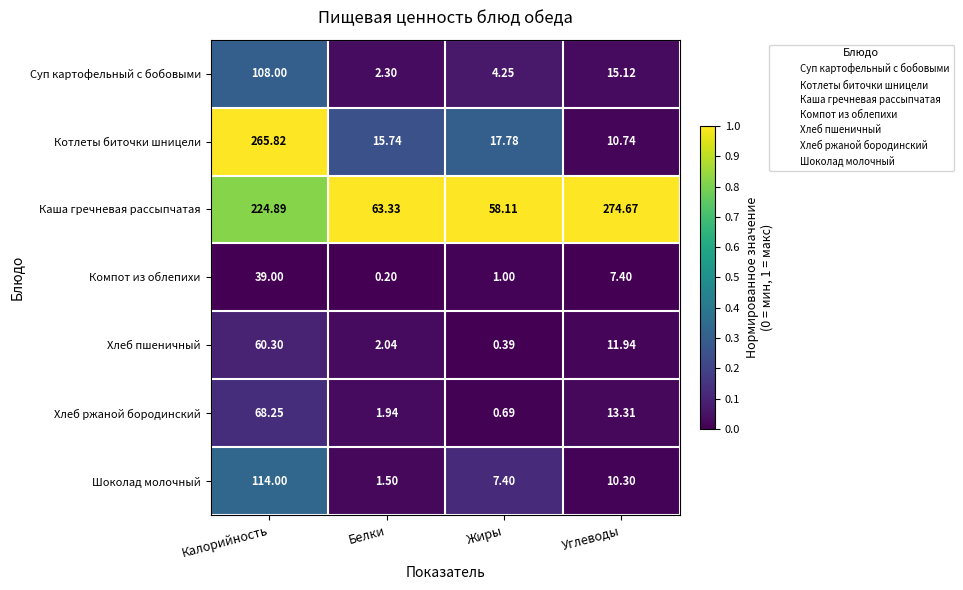

At which category is the sum across all series the highest?

Калорийность